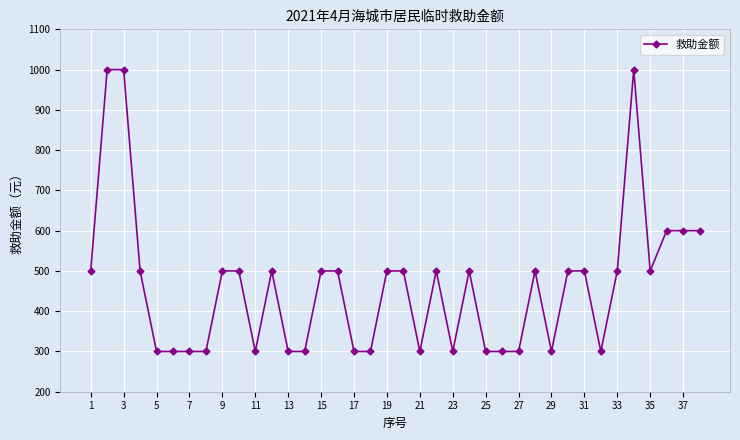

What is the minimum value shown in the chart?

300